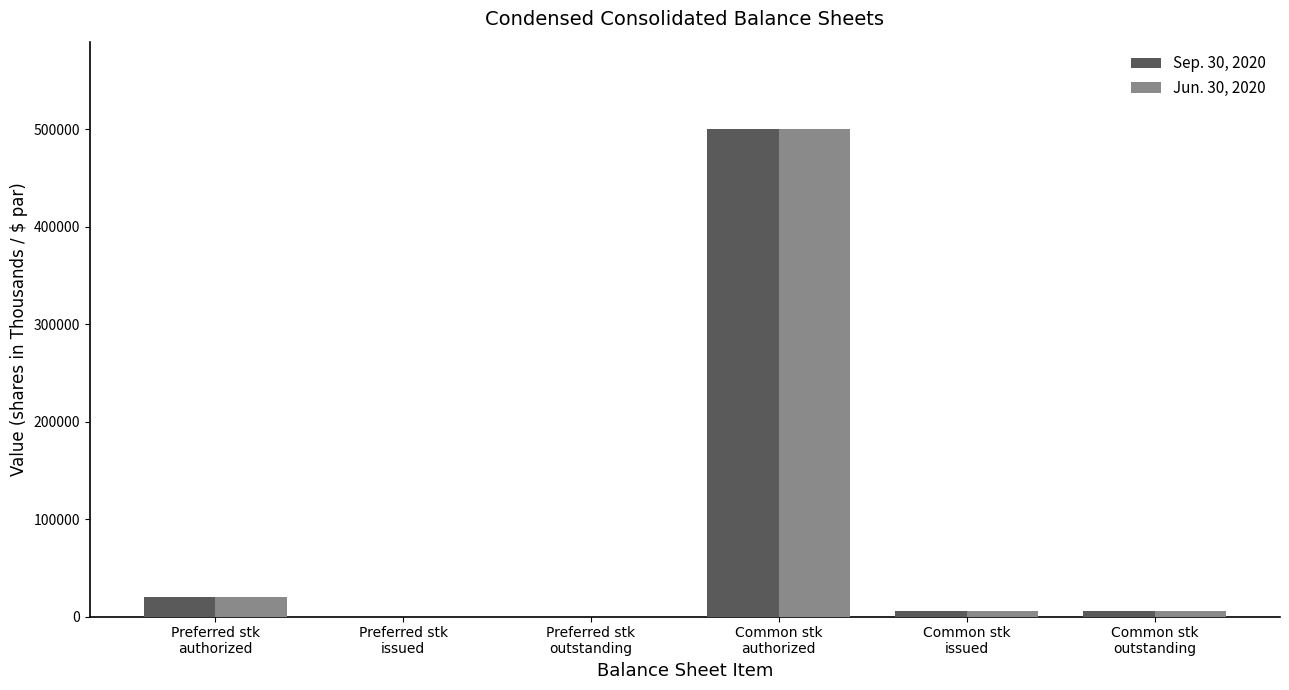

True or false: Sep. 30, 2020 has a value of 20000 at Preferred stk
authorized.

True